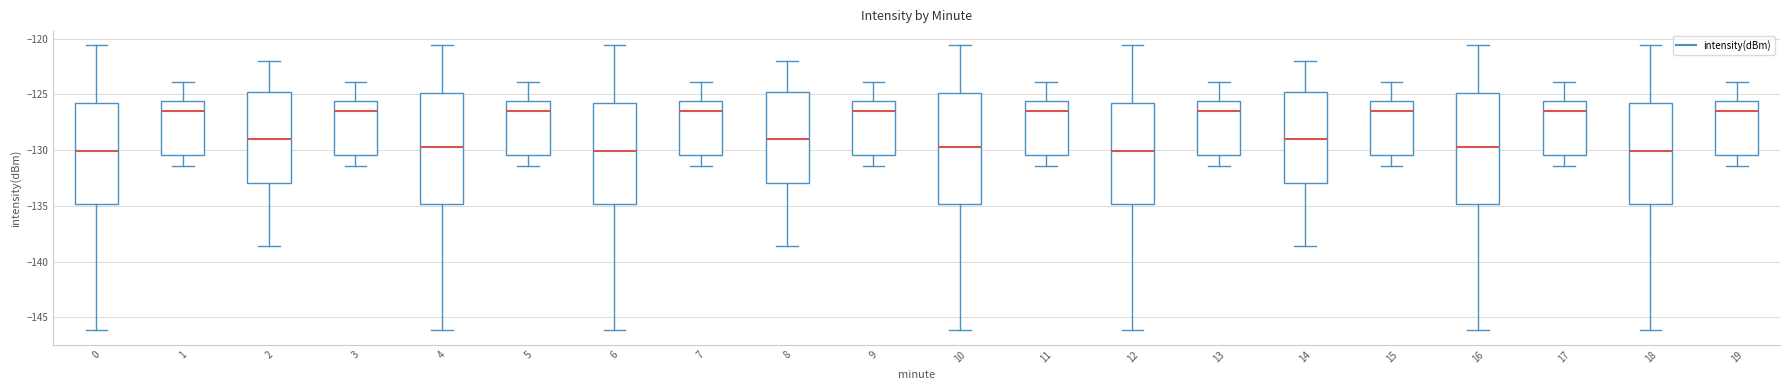

Reading left to right, transcribe this box plot: for each box, give where its median line is, the range the box spans, and where its two whiskers end, as read against the y-axis. The values are not printed on the chart, so give them approximately, as read against the axis.

0: median -130.0, box -135.0 to -125.5, whiskers -146.0 to -120.5
1: median -126.5, box -130.5 to -125.5, whiskers -131.5 to -124.0
2: median -129.0, box -133.0 to -125.0, whiskers -138.5 to -122.0
3: median -126.5, box -130.5 to -125.5, whiskers -131.5 to -124.0
4: median -129.5, box -135.0 to -125.0, whiskers -146.0 to -120.5
5: median -126.5, box -130.5 to -125.5, whiskers -131.5 to -124.0
6: median -130.0, box -135.0 to -125.5, whiskers -146.0 to -120.5
7: median -126.5, box -130.5 to -125.5, whiskers -131.5 to -124.0
8: median -129.0, box -133.0 to -125.0, whiskers -138.5 to -122.0
9: median -126.5, box -130.5 to -125.5, whiskers -131.5 to -124.0
10: median -129.5, box -135.0 to -125.0, whiskers -146.0 to -120.5
11: median -126.5, box -130.5 to -125.5, whiskers -131.5 to -124.0
12: median -130.0, box -135.0 to -125.5, whiskers -146.0 to -120.5
13: median -126.5, box -130.5 to -125.5, whiskers -131.5 to -124.0
14: median -129.0, box -133.0 to -125.0, whiskers -138.5 to -122.0
15: median -126.5, box -130.5 to -125.5, whiskers -131.5 to -124.0
16: median -129.5, box -135.0 to -125.0, whiskers -146.0 to -120.5
17: median -126.5, box -130.5 to -125.5, whiskers -131.5 to -124.0
18: median -130.0, box -135.0 to -125.5, whiskers -146.0 to -120.5
19: median -126.5, box -130.5 to -125.5, whiskers -131.5 to -124.0